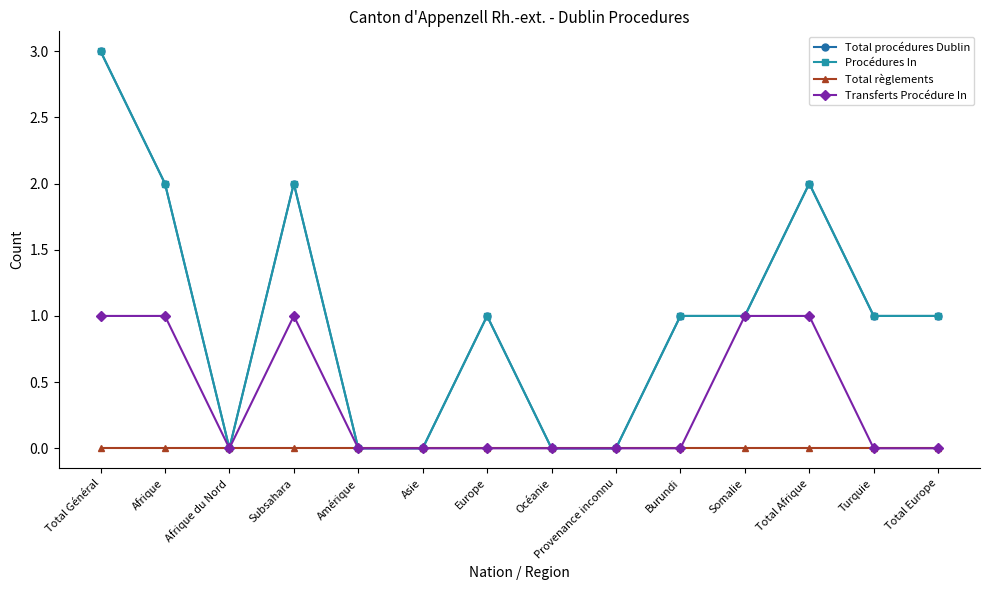

How many lines are shown in the chart?

4